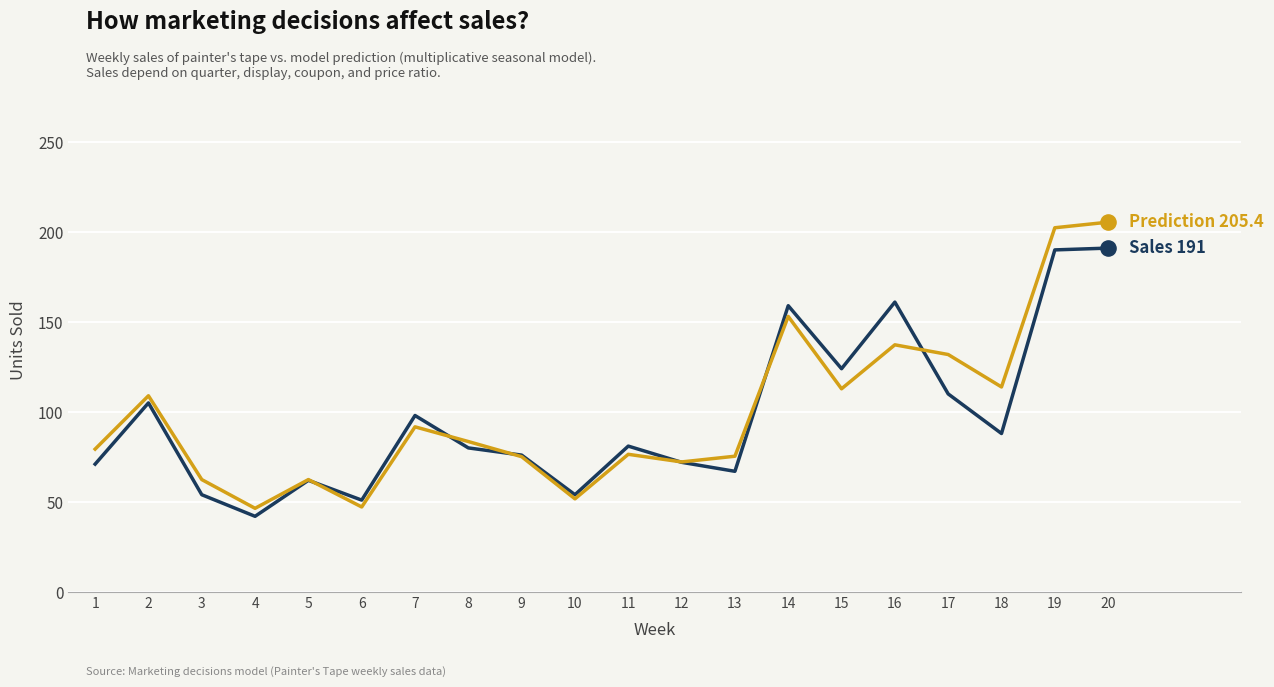

What is the spread (max minus min) of values at 5?

0.4